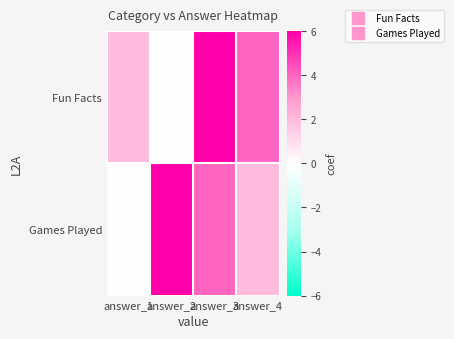

What is the total value across all series at answer_1?

2